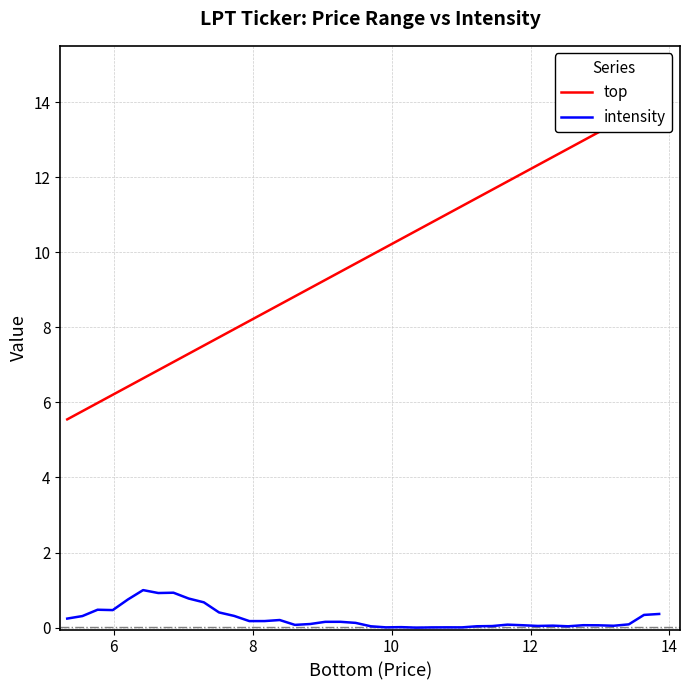

How many interior local valleys does the intensity series have?

10